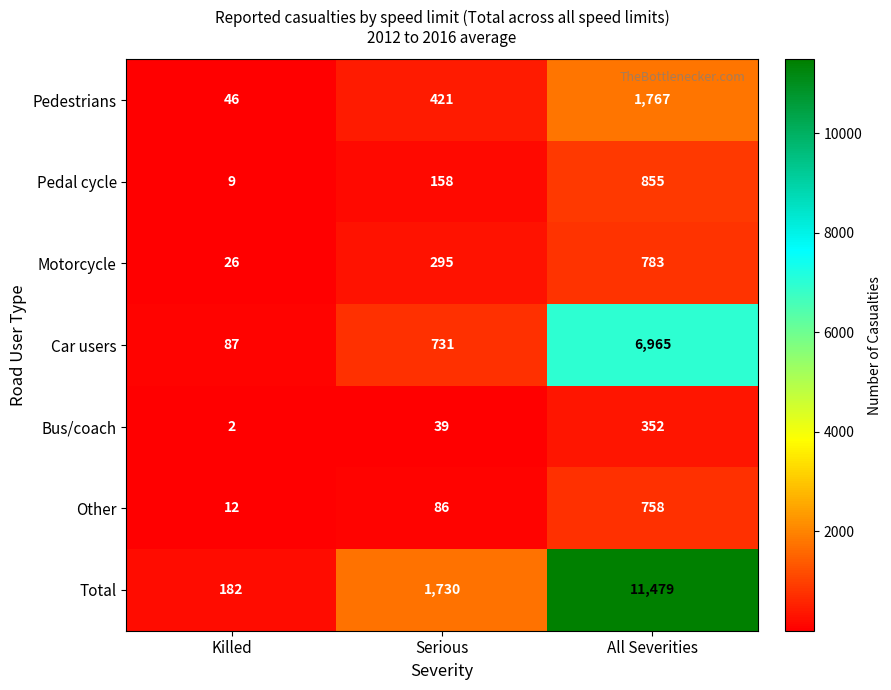

Rank the series by their maximum value, from lowest to highest.

Bus/coach, Other, Motorcycle, Pedal cycle, Pedestrians, Car users, Total